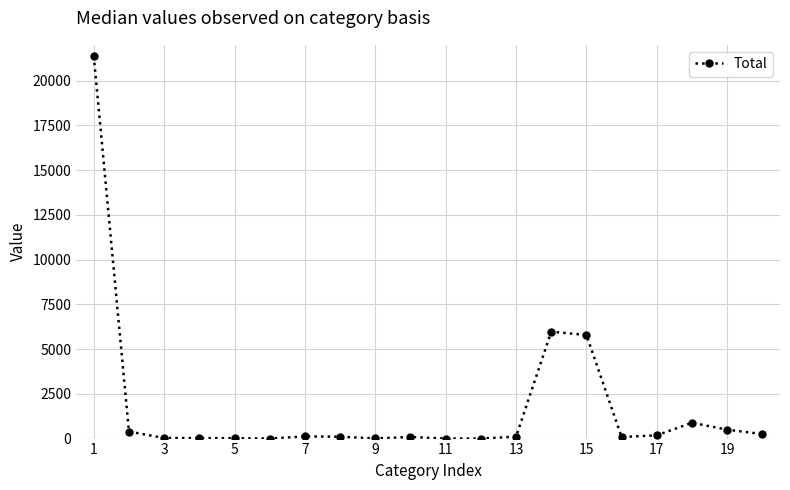

What is the difference between the maximum and minimum values?

21368